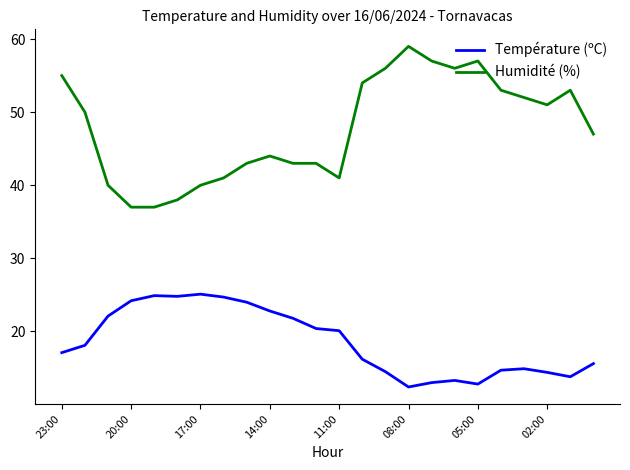

Which series has the largest total across all categories?

Humidité (%)